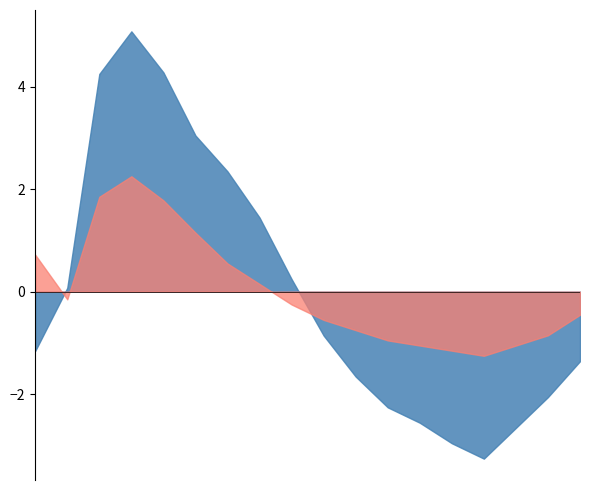

True or false: P2 has more than 1 interior local peaks.

False